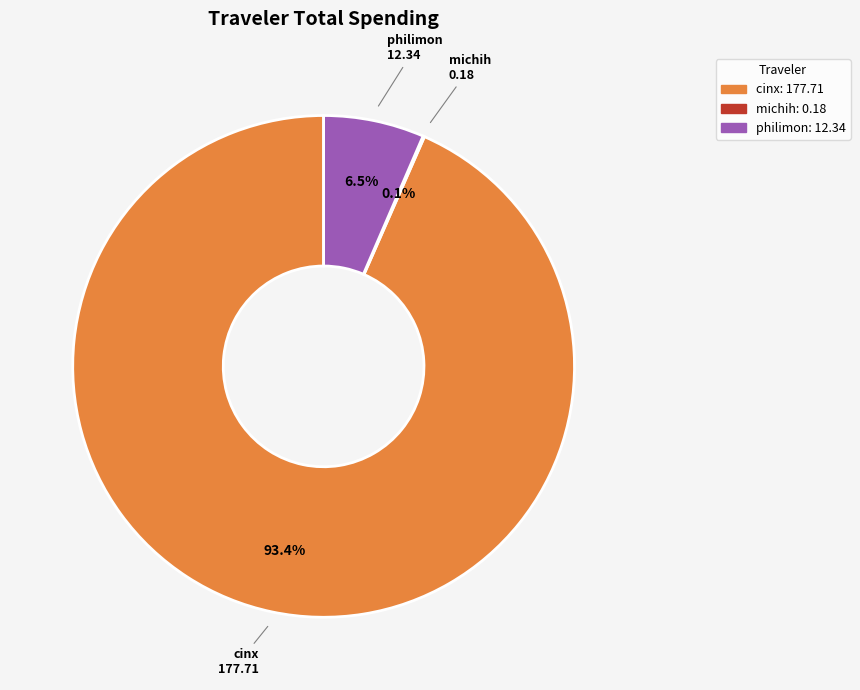

Is there a majority slice in this chart?

Yes